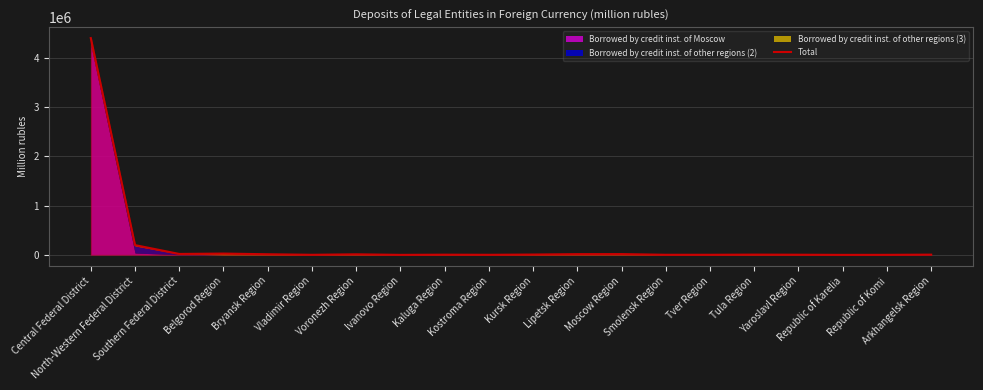

The chart shows a value of 9563 at Moscow Region. True or false?

False